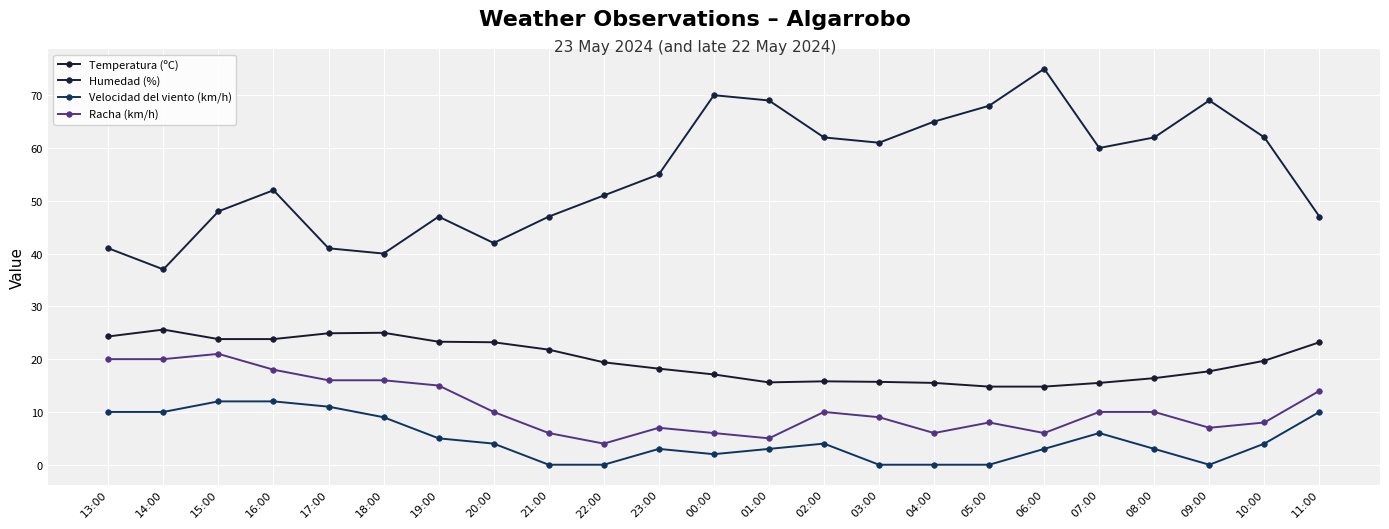

In Humedad (%), how many points are lower than both neighbors (excluding endpoints)?

5